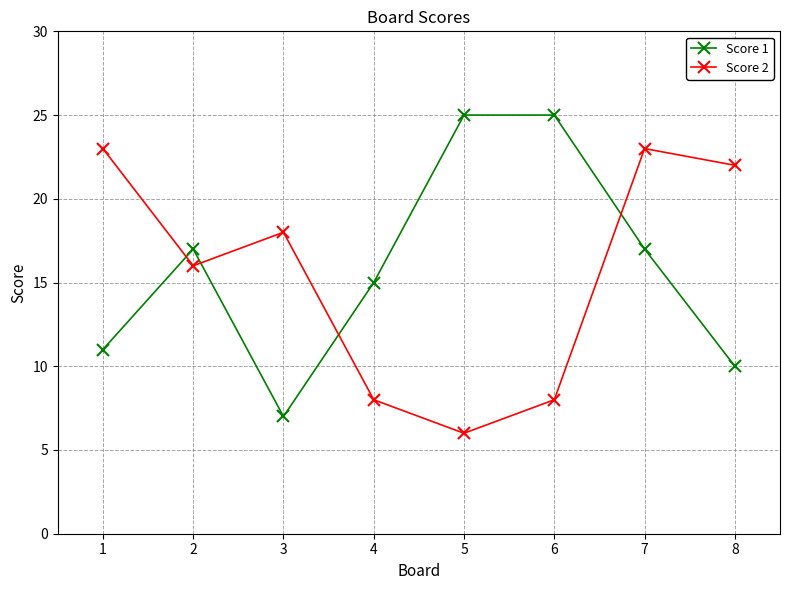

How many data points in Score 2 are less than 18?

4